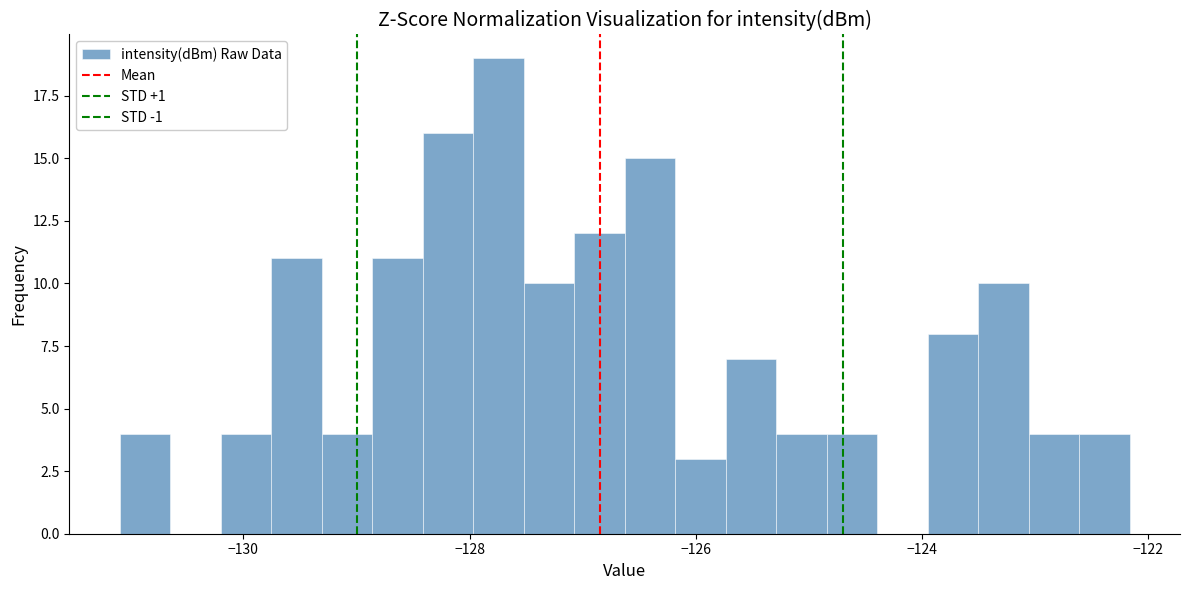

Around what value on the x-axis is the tallest bar? Give the approximate position of its centre, as read against the axis.

-127.8